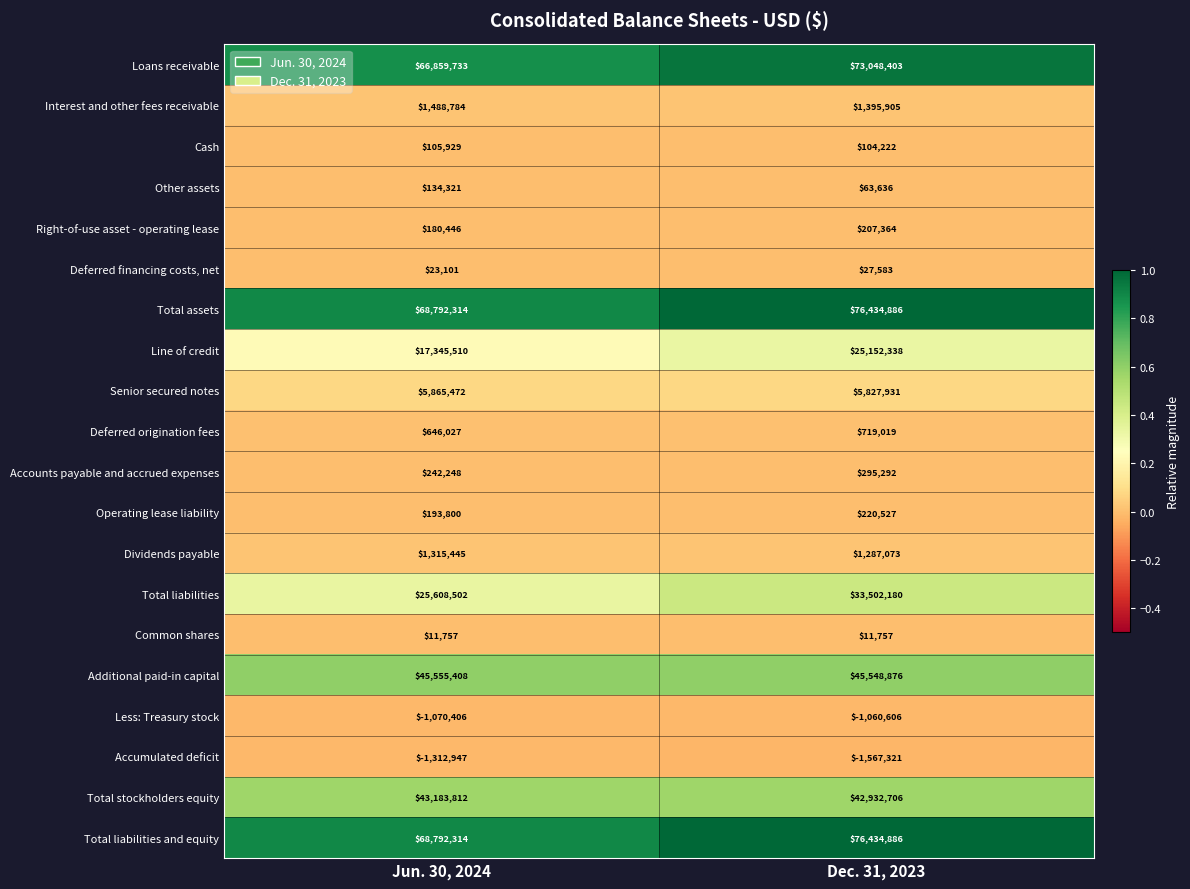

What is the spread (max minus min) of values at Jun. 30, 2024?

70105261